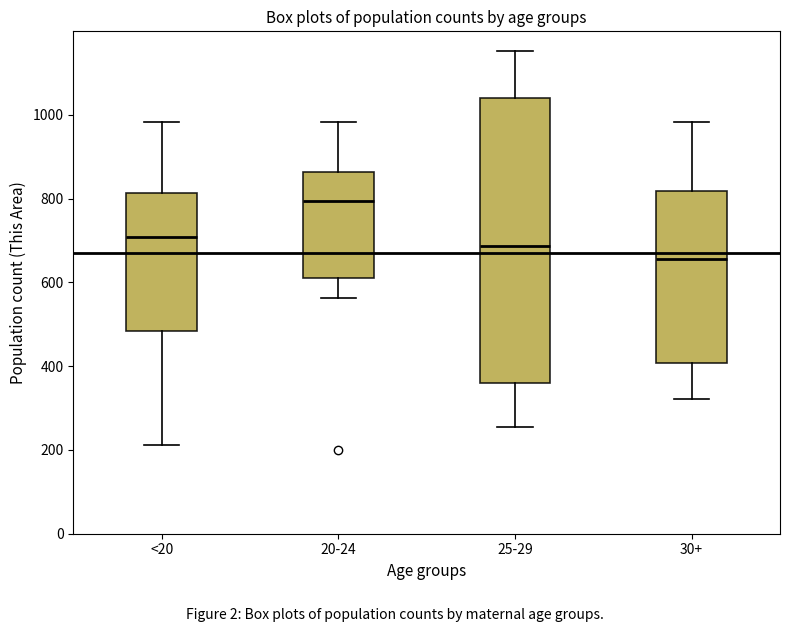

Reading left to right, read every box against the y-axis: the position of its median line, the range the box covers, and the ends of its whiskers. The values are not printed on the chart, so give them approximately, as read against the axis.

<20: median 700, box 480 to 820, whiskers 220 to 980
20-24: median 800, box 600 to 860, whiskers 560 to 980
25-29: median 680, box 360 to 1040, whiskers 260 to 1160
30+: median 660, box 400 to 820, whiskers 320 to 980